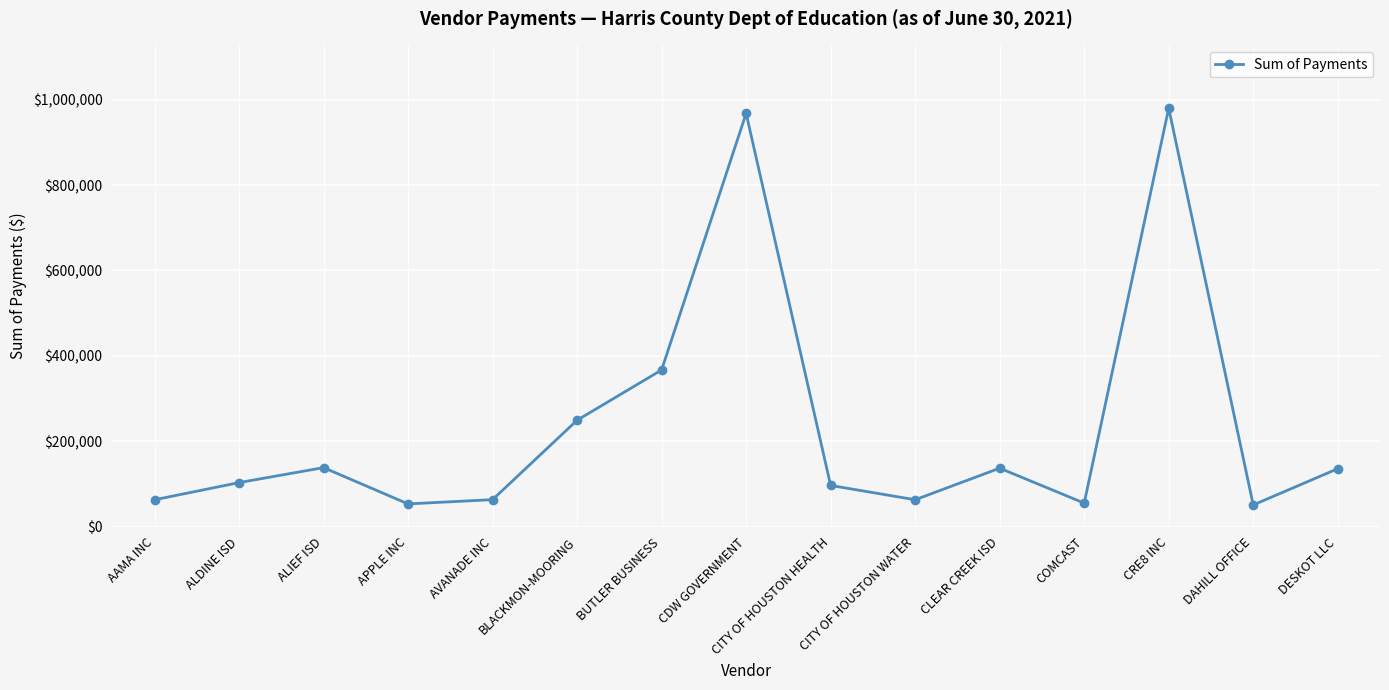

Where is the first local minimum?

APPLE INC